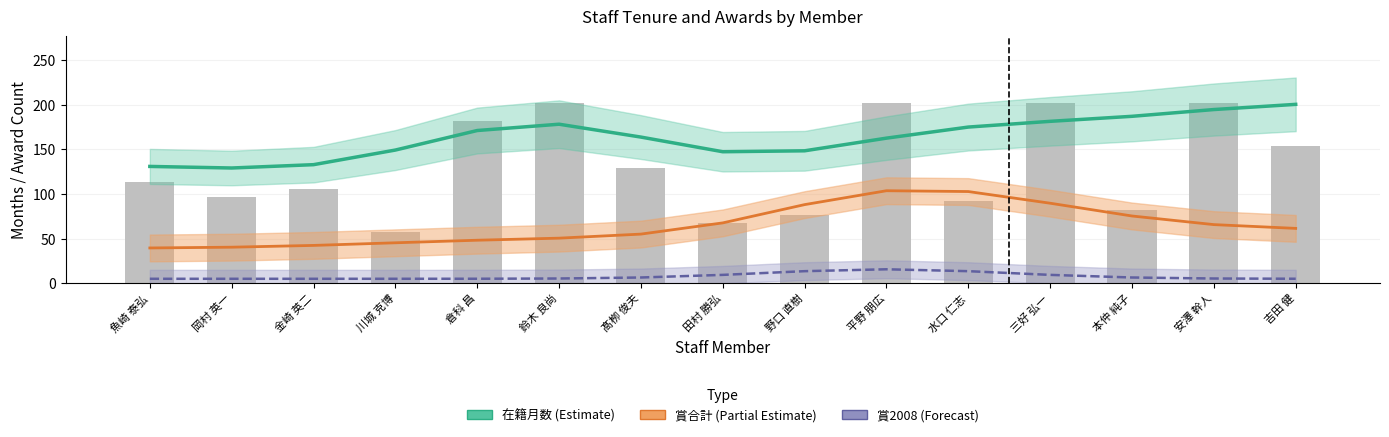

Are the bars grouped side by side (vs. stacked)?

Yes